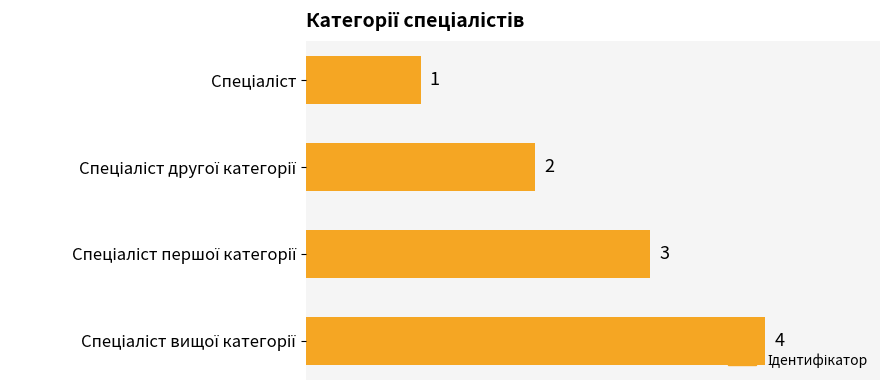

Count the number of data series in this chart.

1